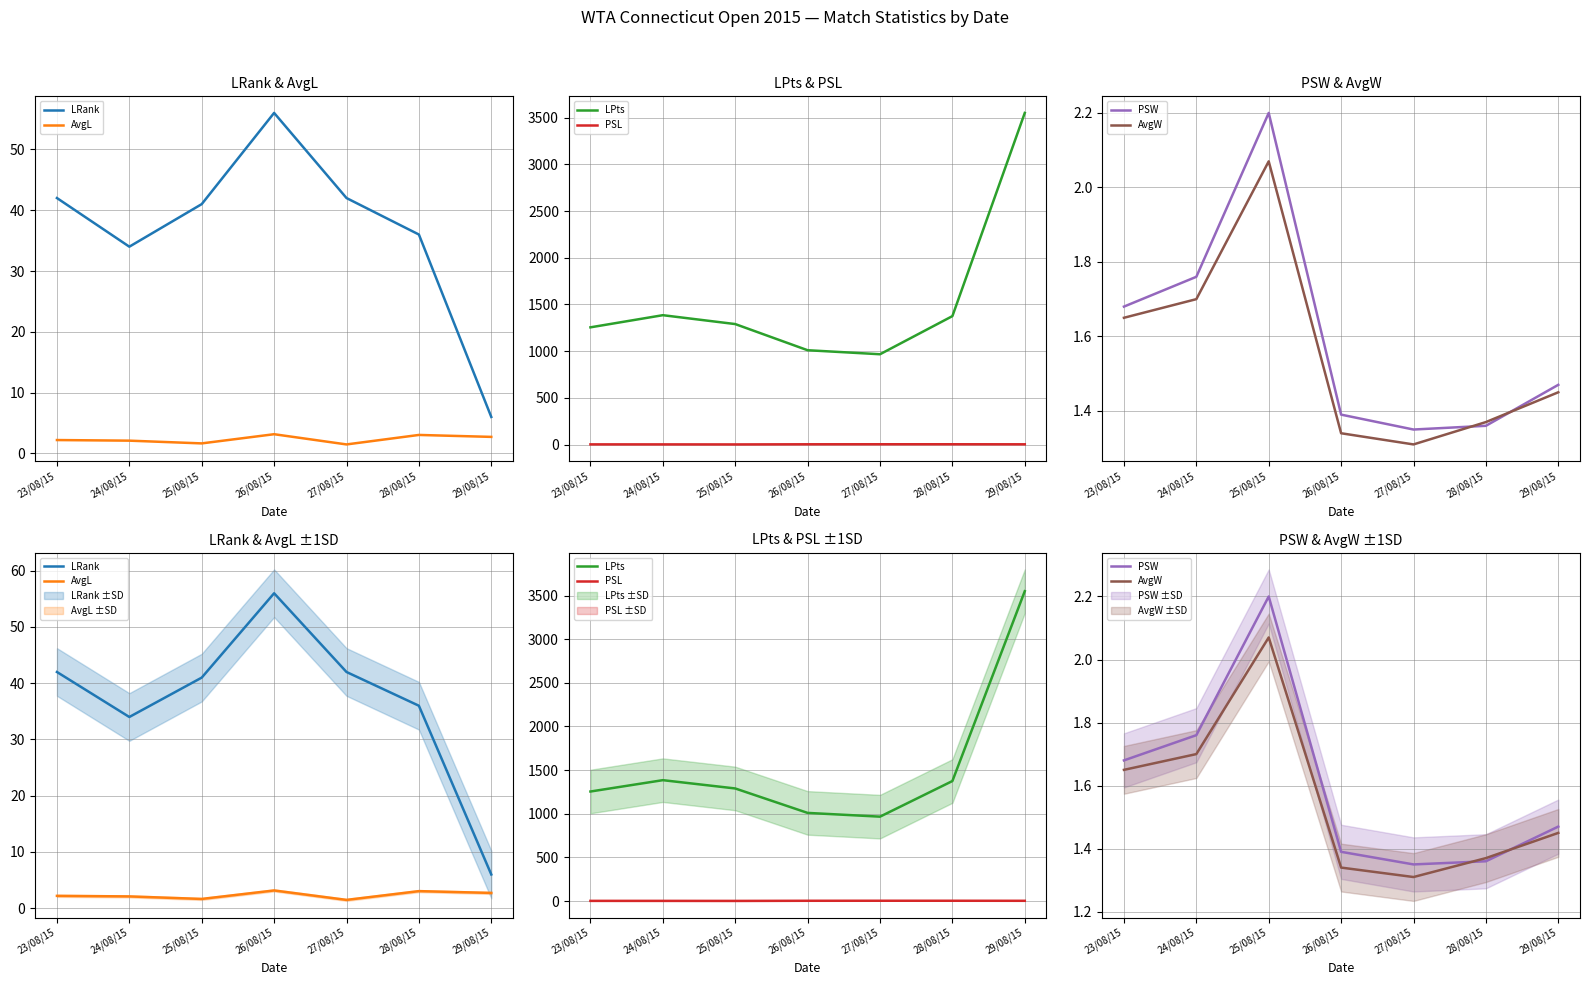

True or false: PSL has more than 2 interior local peaks.

False